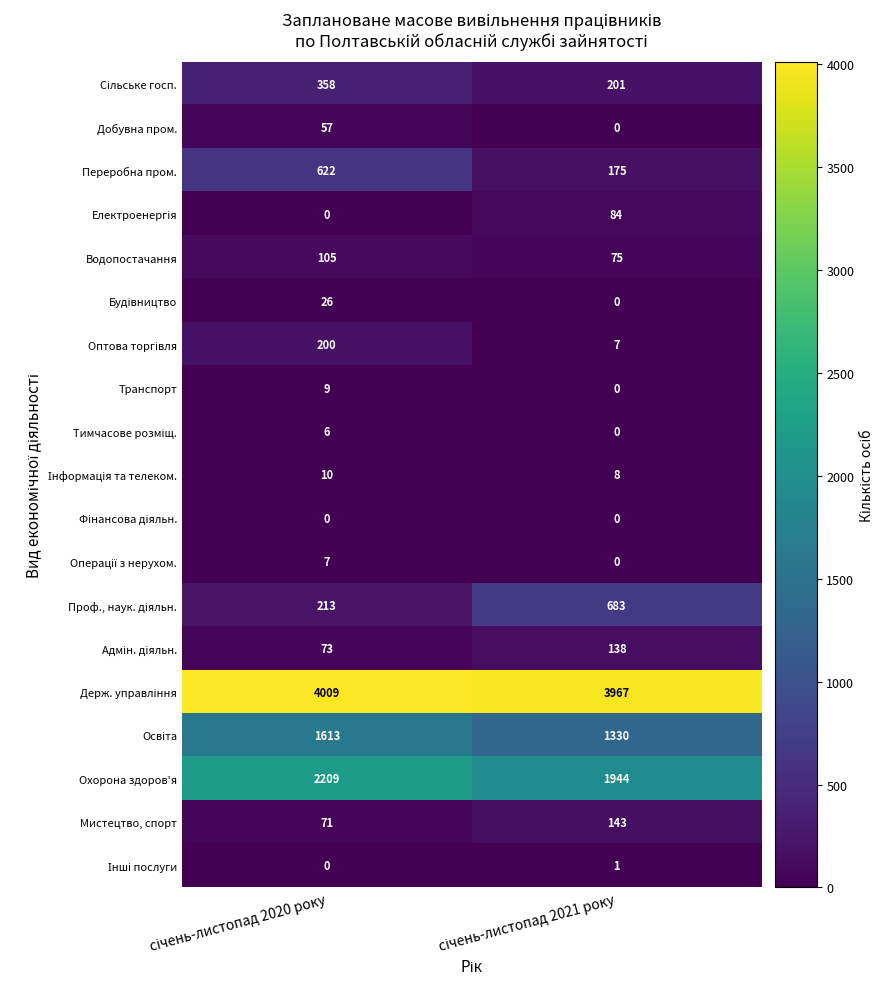

What is the greatest value displayed?

4009